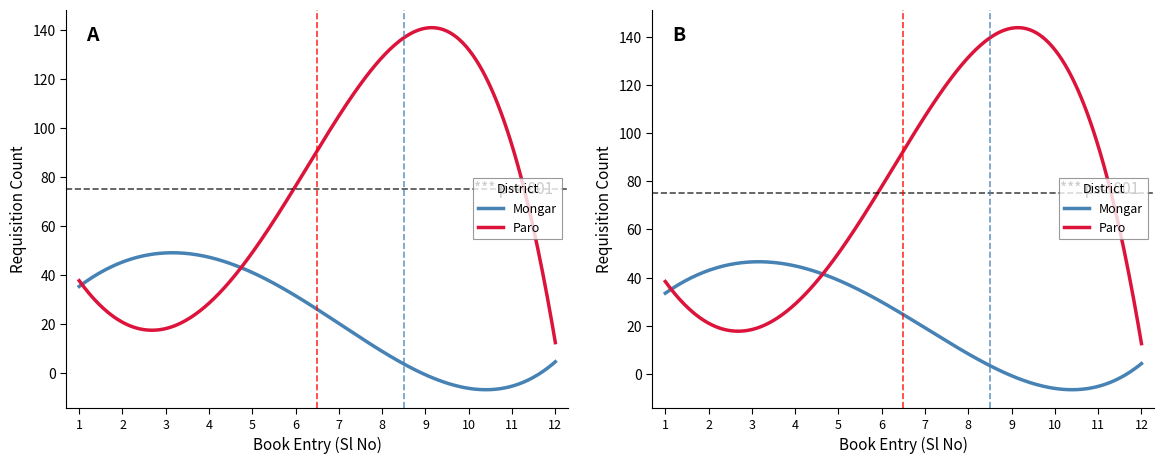

Count the number of categories in the chart.

12